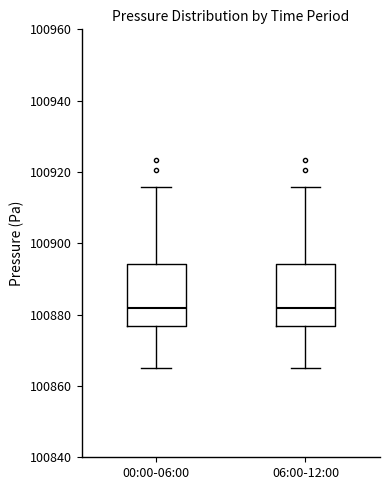

Where is the upper edge of the box for 06:00-12:00 on the y-axis? The values are not printed on the chart, so give them approximately, as read against the axis.

100894